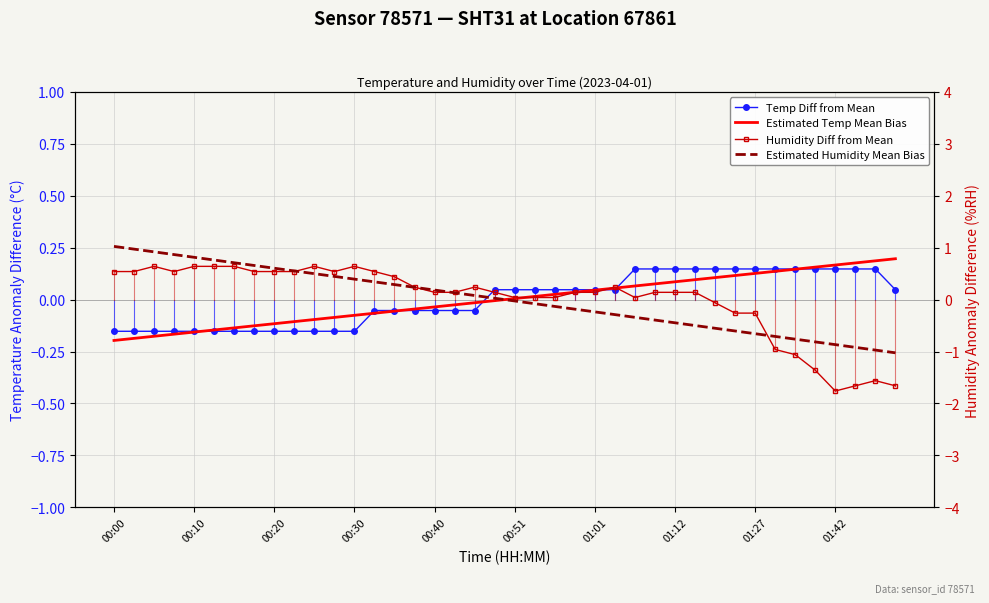

How many negative values does the Temp Diff from Mean series have?

19